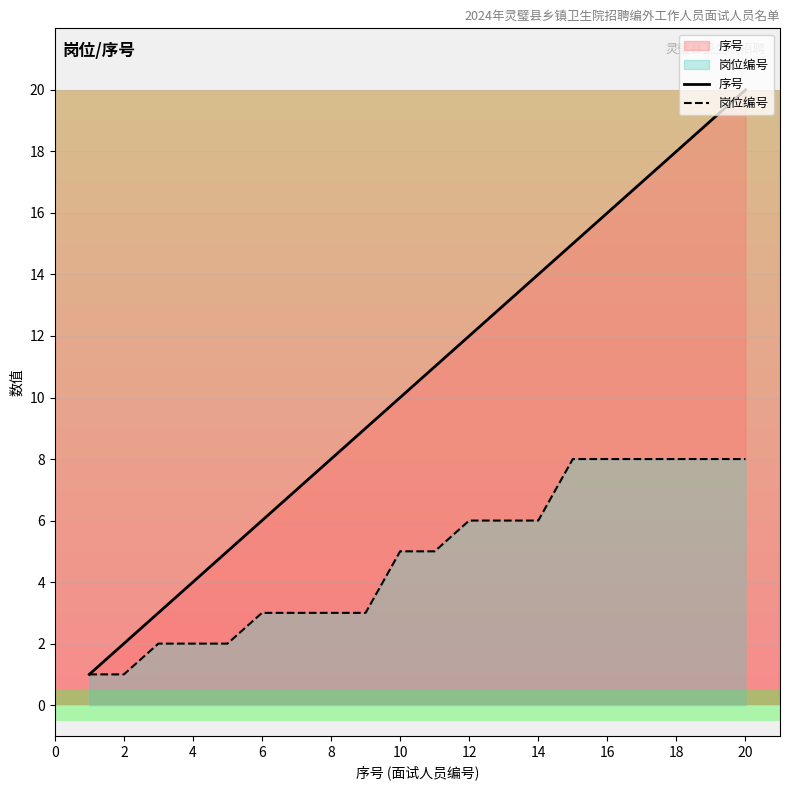

What is the sum of the 岗位编号 values at 17 and 13?

14